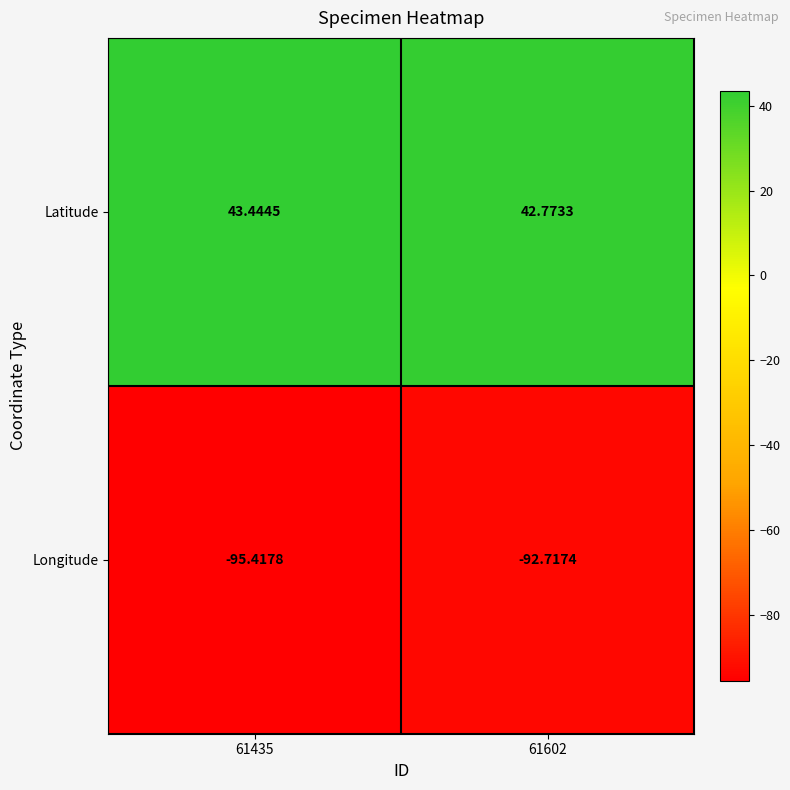

Between 61435 and 61602, which series saw the biggest shift?

Longitude